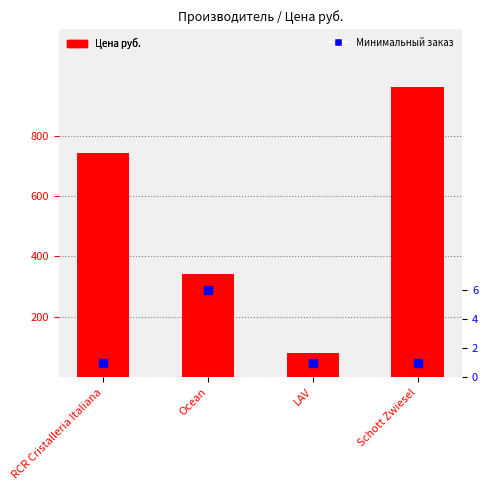

Which series has the largest total across all categories?

Цена руб.